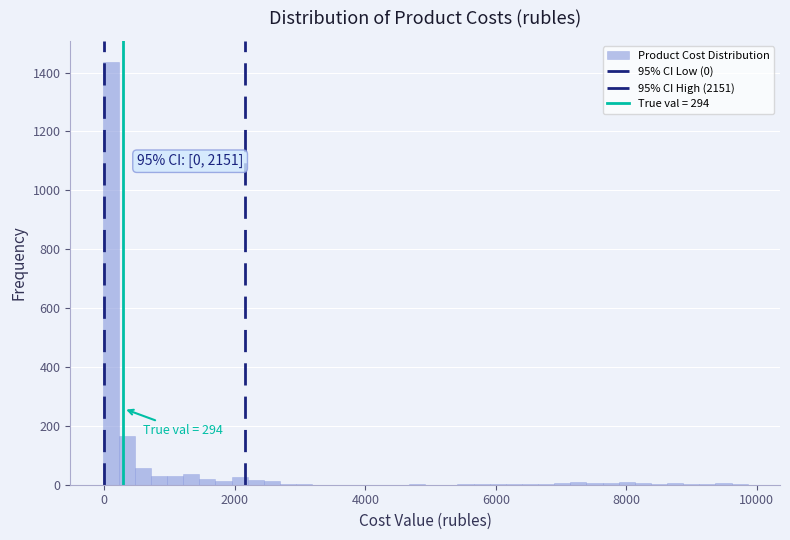

Read against the x-axis, roughly where is the centre of the tallest bar?

0